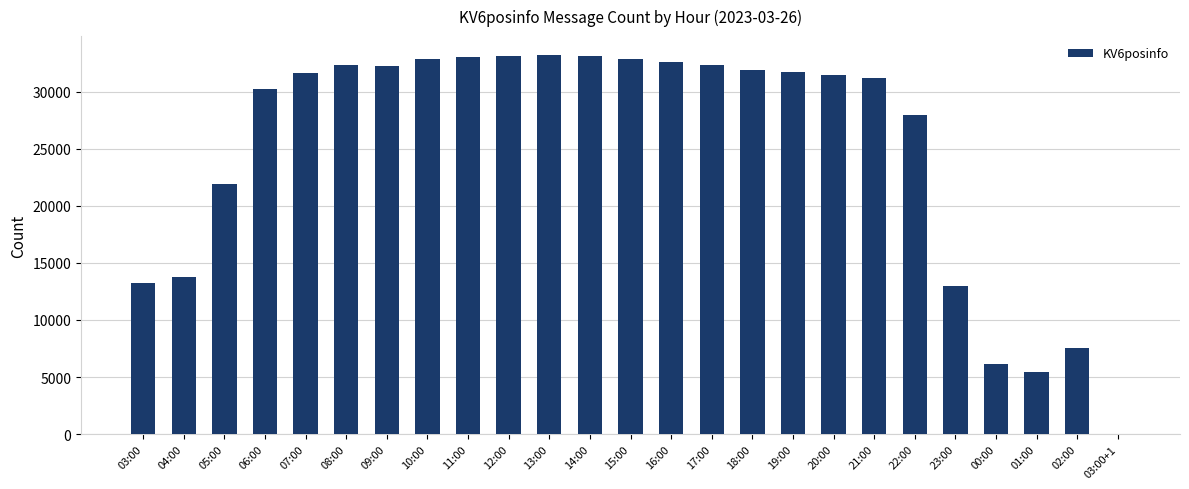

Is it true that the value at 13:00 is 33197?

True